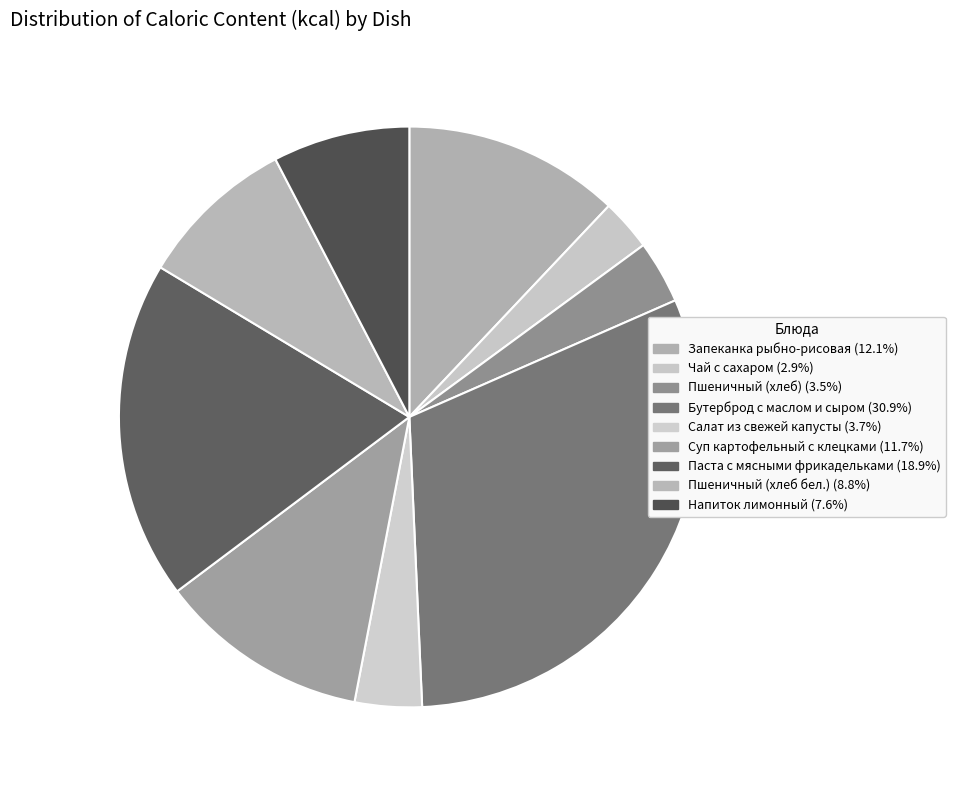

The Бутерброд с маслом и сыром slice represents 16% of the pie. True or false?

False